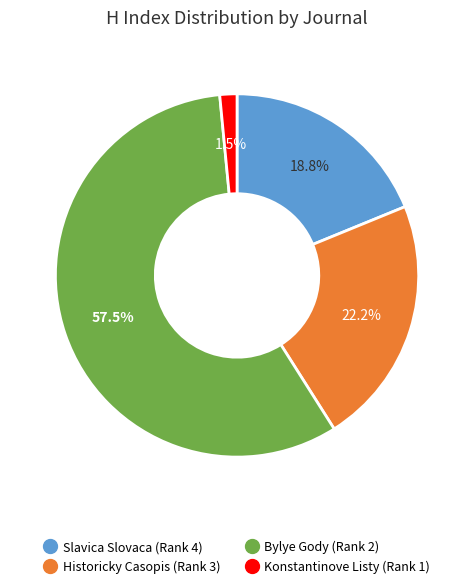

How many segments does this pie chart have?

4